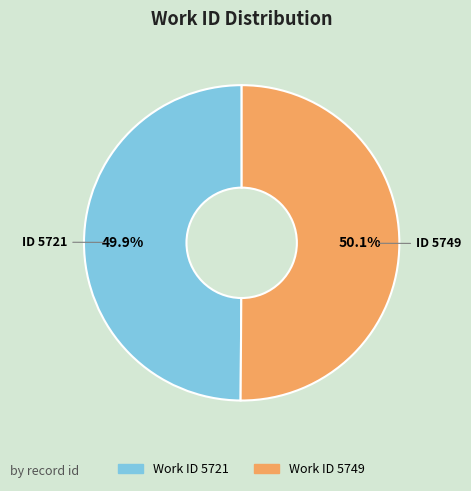

Approximately how many times larger is the value at Work ID 5749 compared to Work ID 5721?

1.0